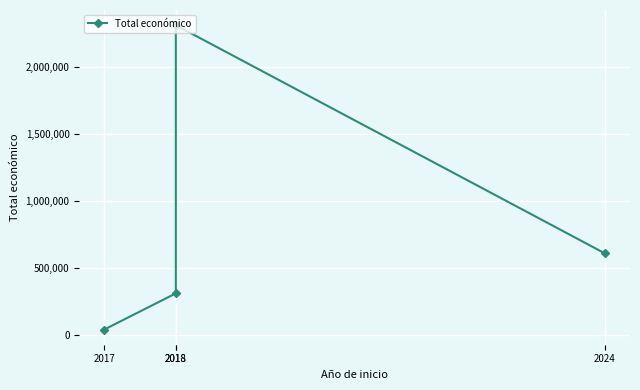

At which category does the chart reach its minimum across all series?

2017